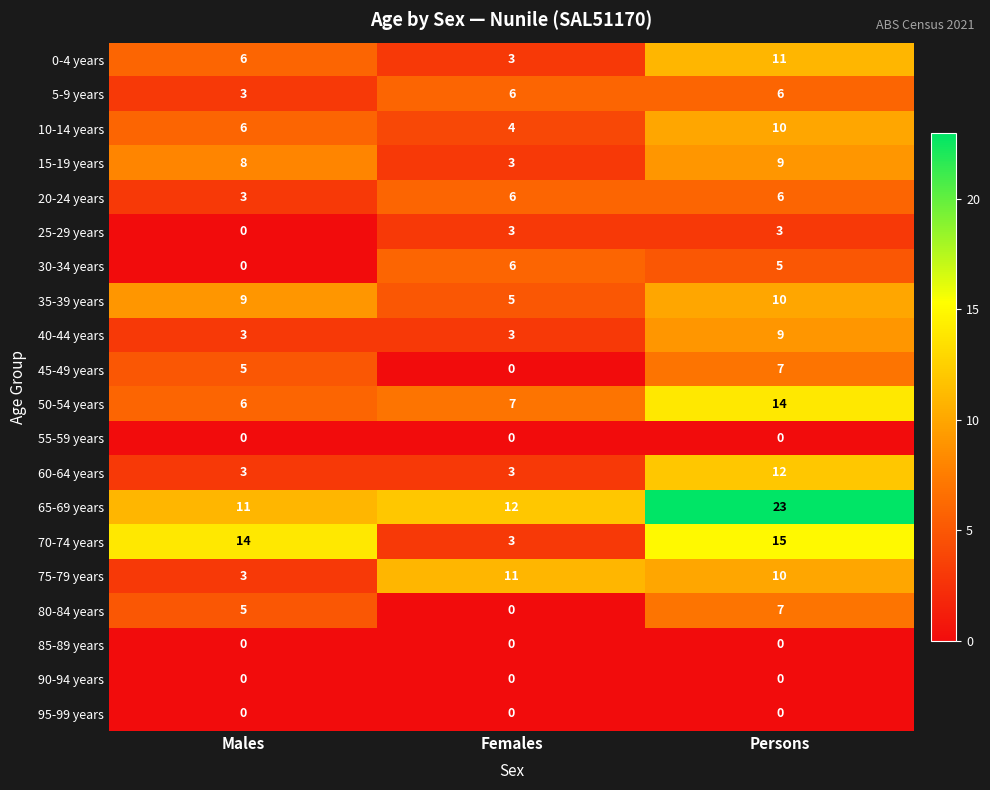

How many 60-64 years values are between 3 and 12?

3